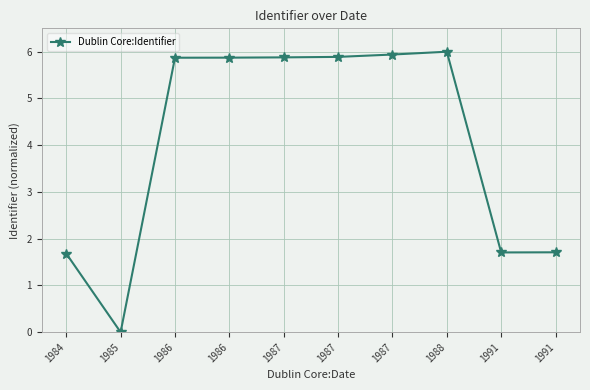

At which category does the data reach its first local peak?

1988